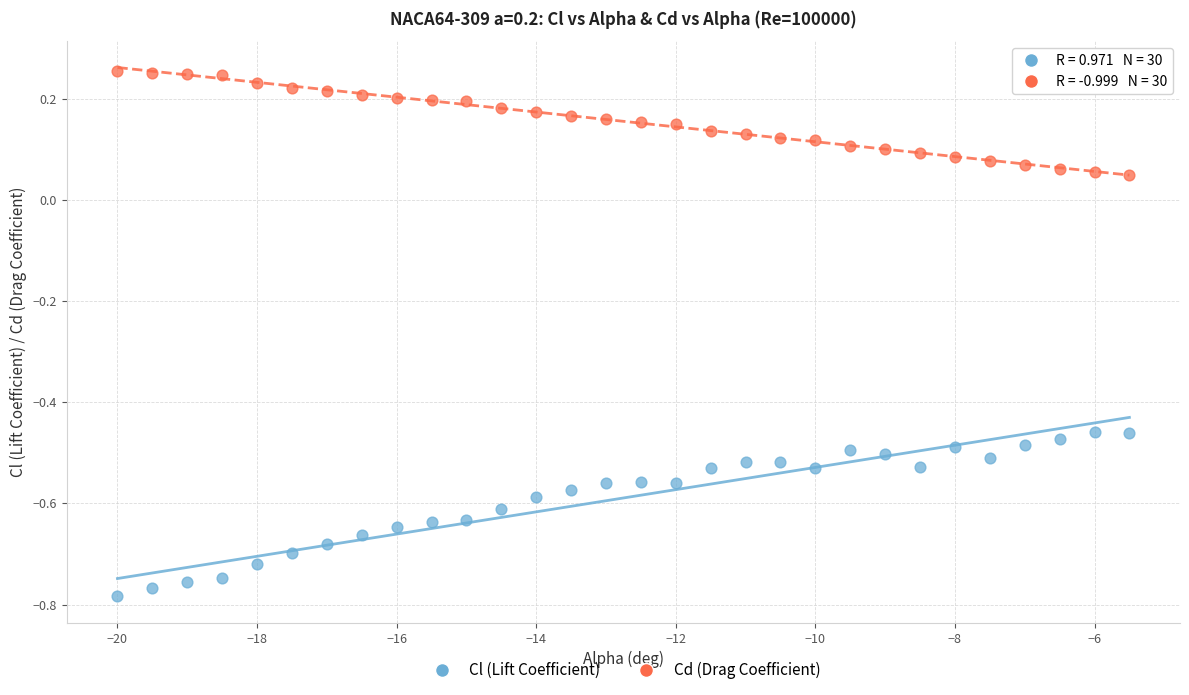

What is the X range (max minus min) for the scatter plot?

14.5